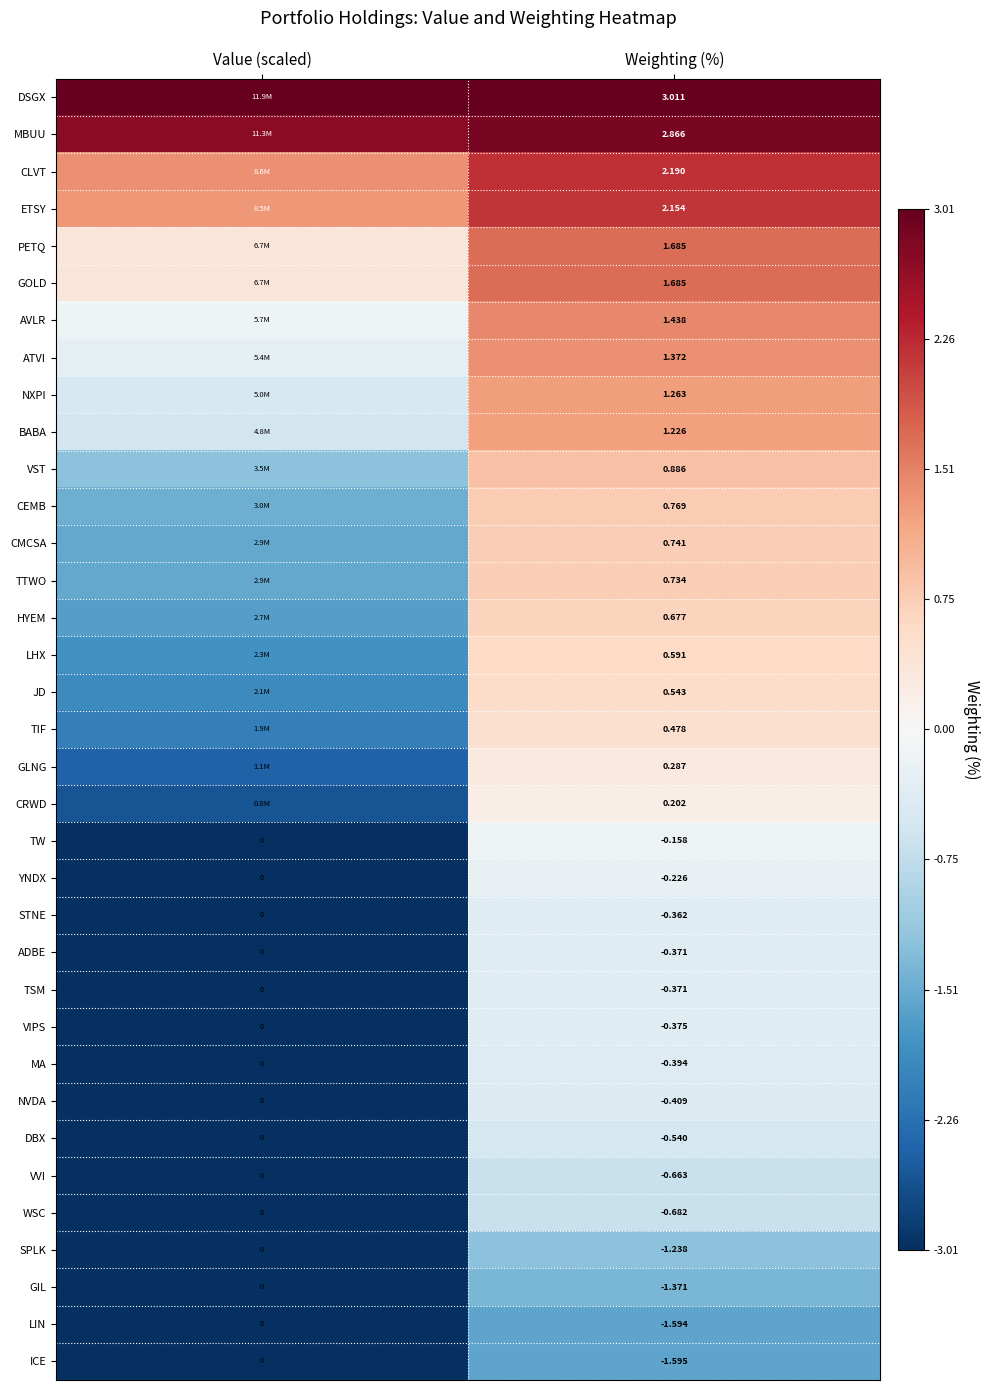

Where is ADBE nearest to the value 0?

Value (scaled)